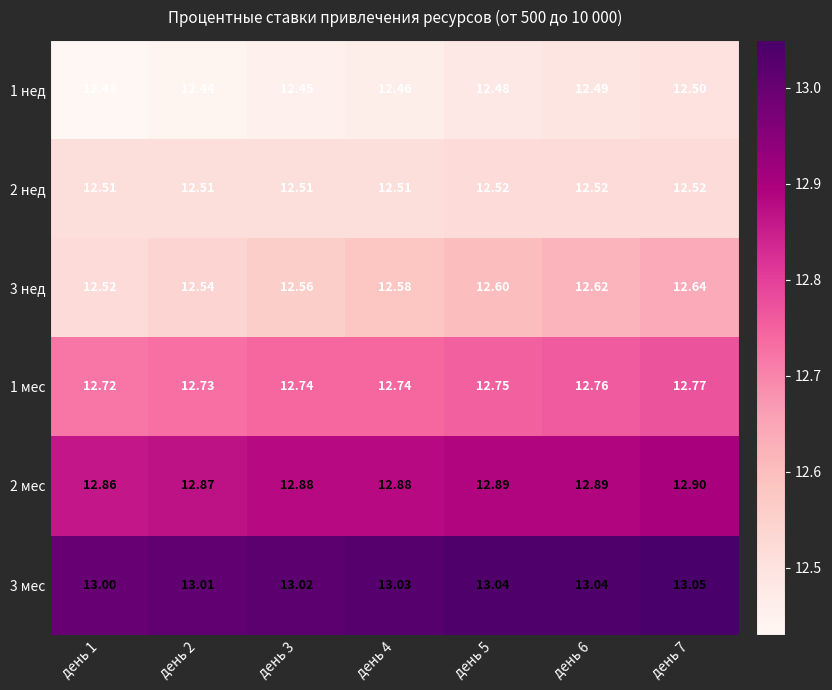

Is the value of 3 нед at день 4 greater than the value of 2 нед at день 5?

Yes